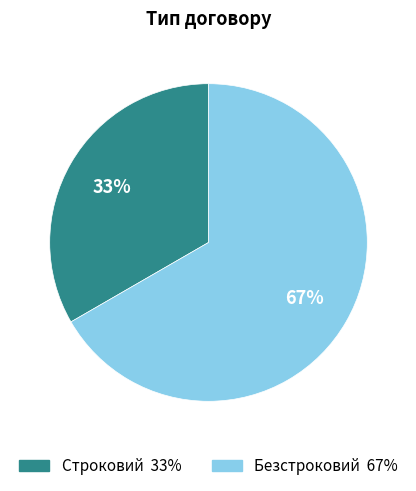

To the nearest percent, what percentage of the pie is Строковий?

33%